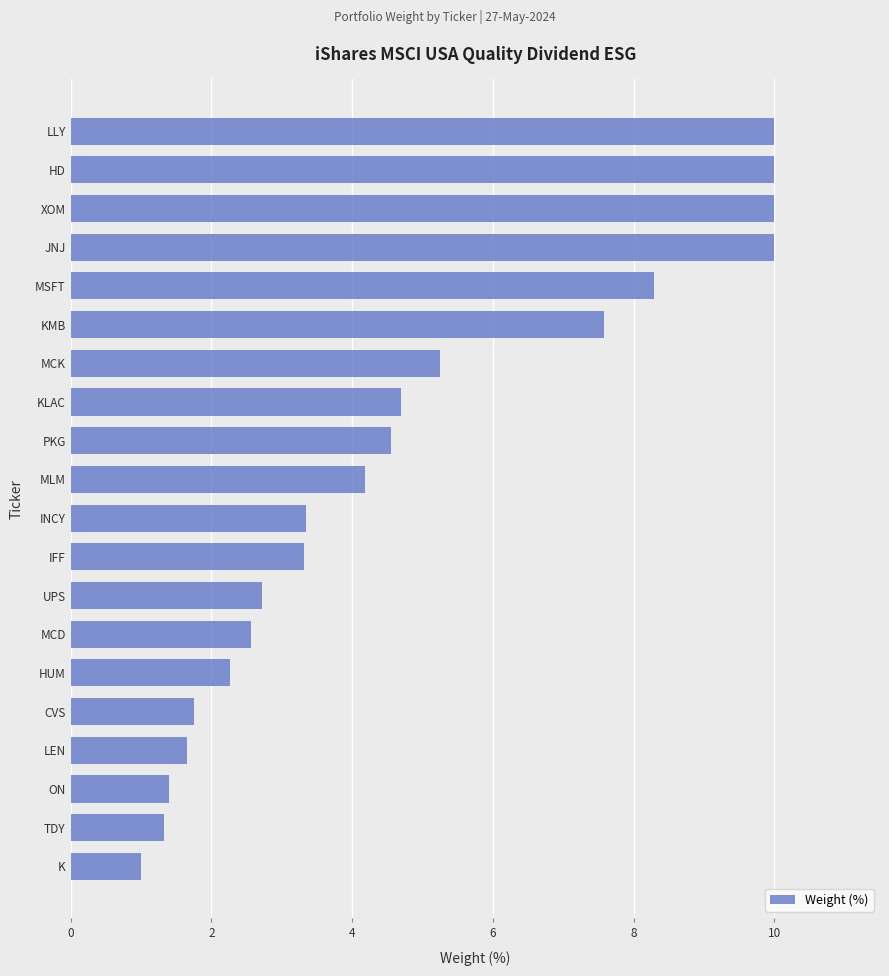

What is the difference between the maximum and second lowest values?

8.7